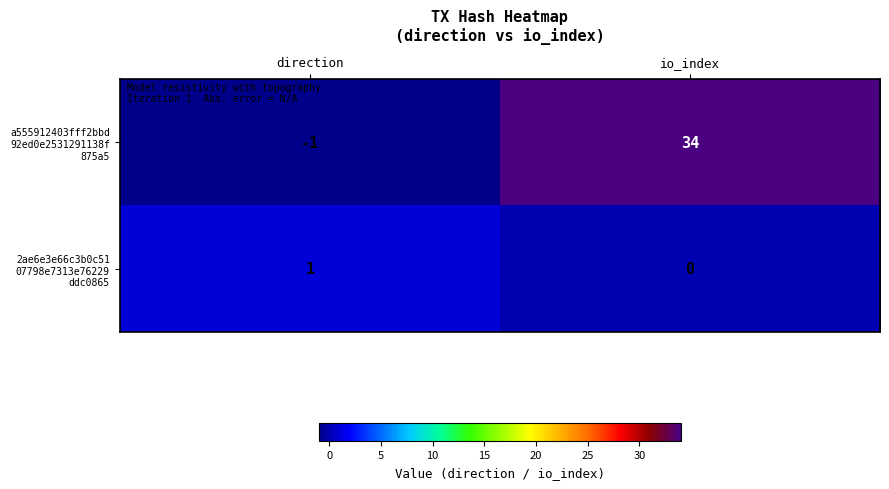

What is the total value across all series at io_index?

34